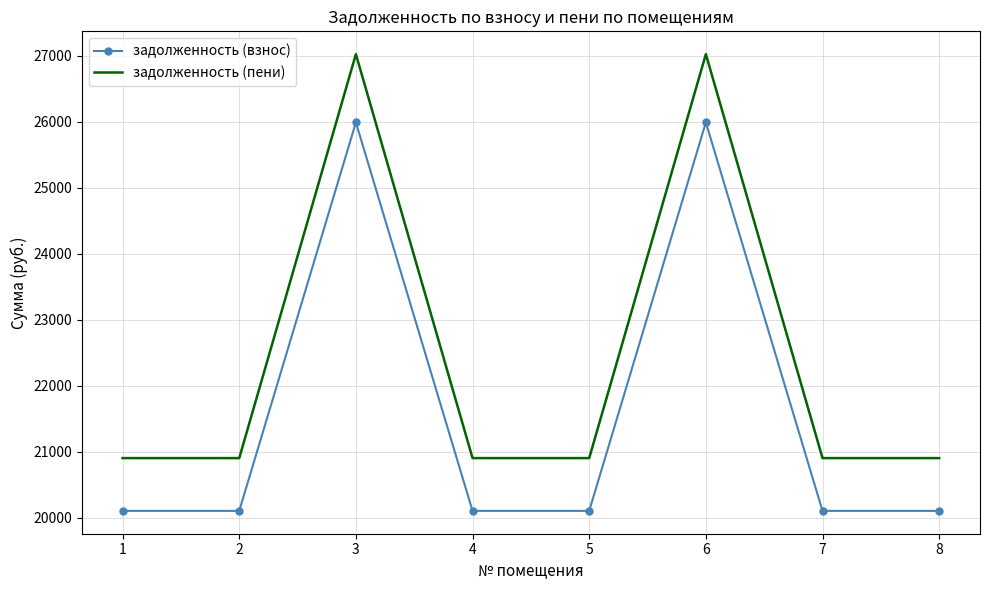

Which series has the largest total across all categories?

задолженность (пени)